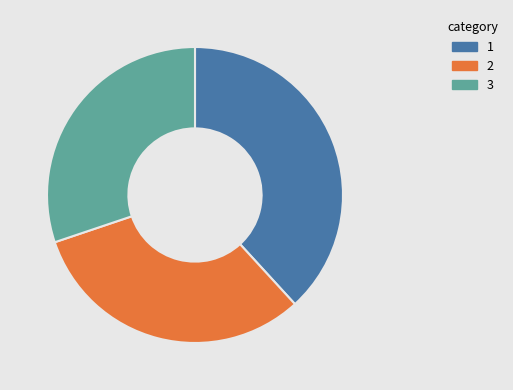

Is there a majority slice in this chart?

No